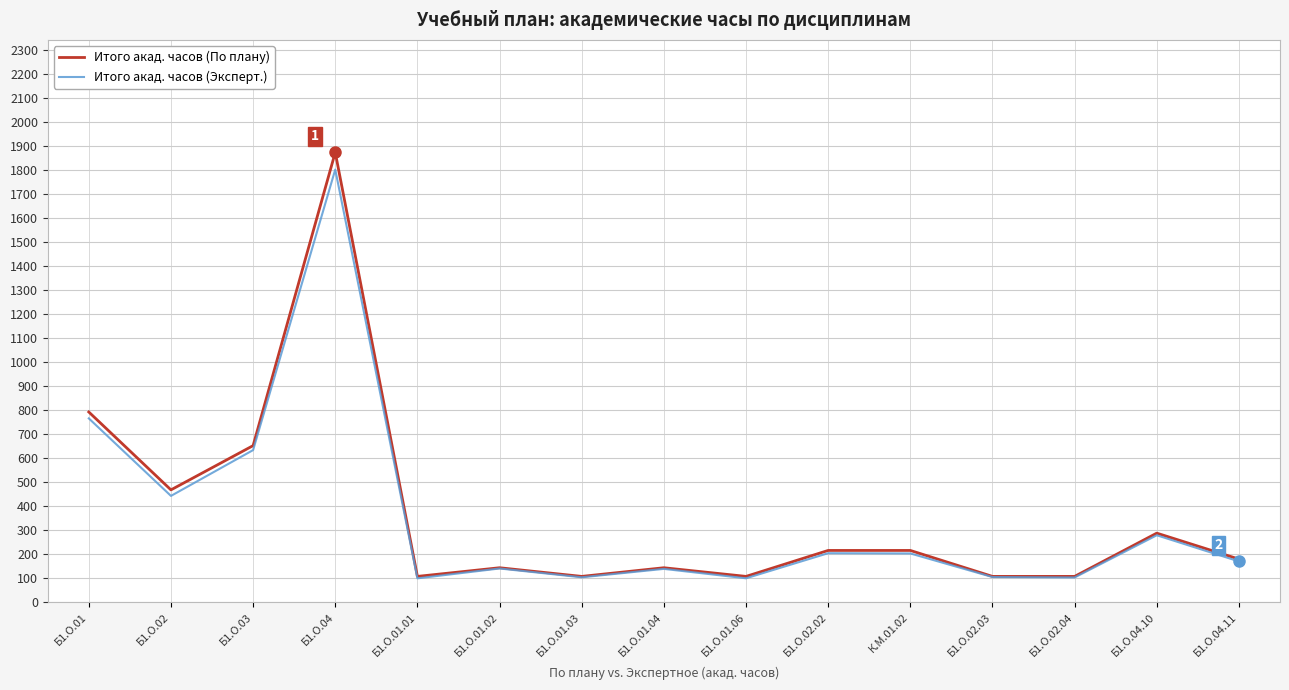

What is the average value of the Итого акад. часов (Эксперт.) series?

352.9